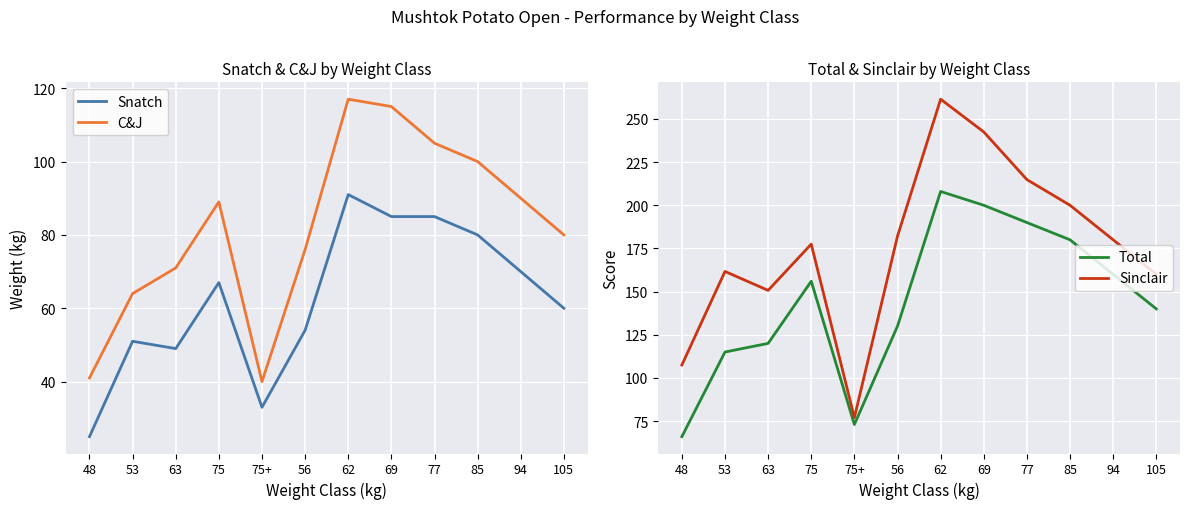

Which series has the largest total across all categories?

Sinclair